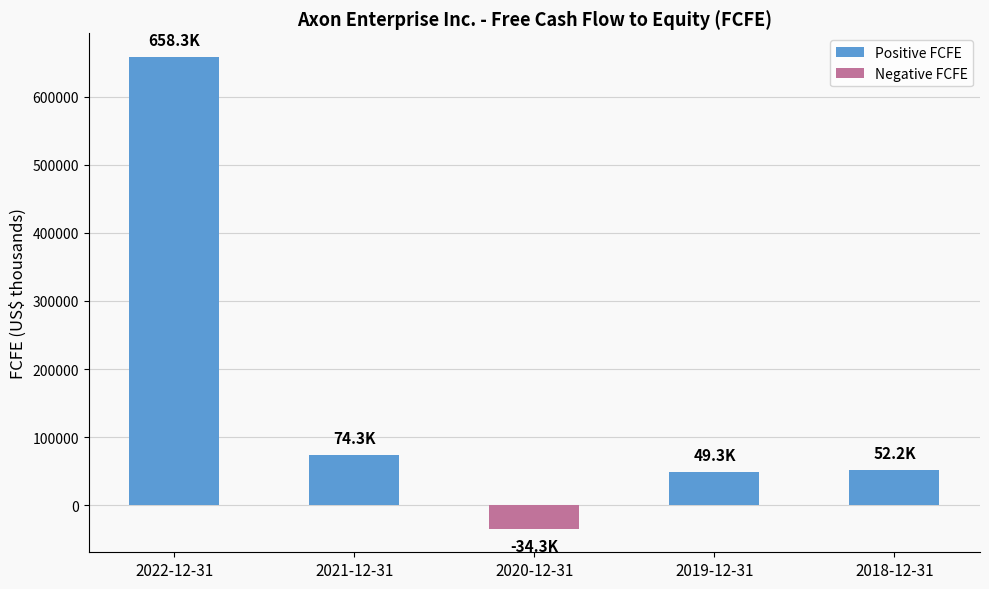

True or false: the data shows -34294 at 2020-12-31.

True